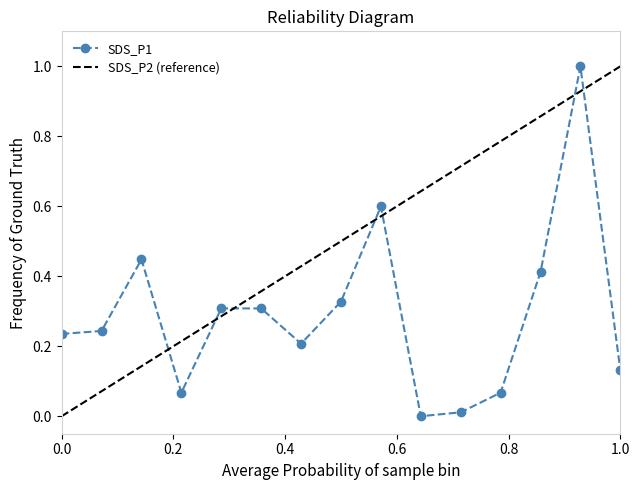

What is the maximum value for SDS_P1?

1.0